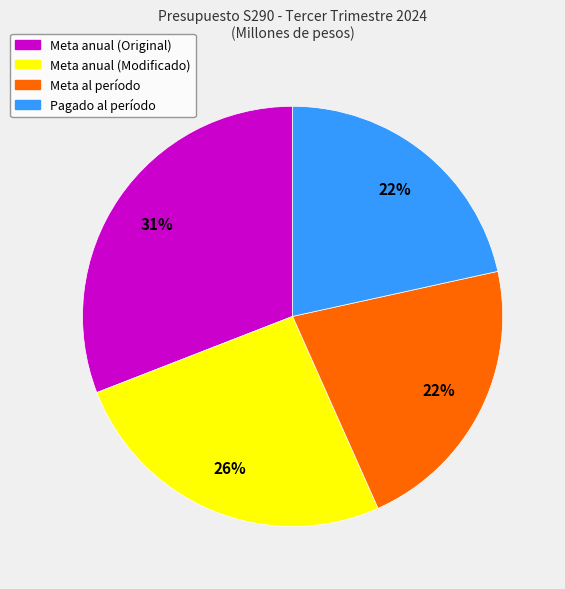

How many slices are in this pie chart?

4